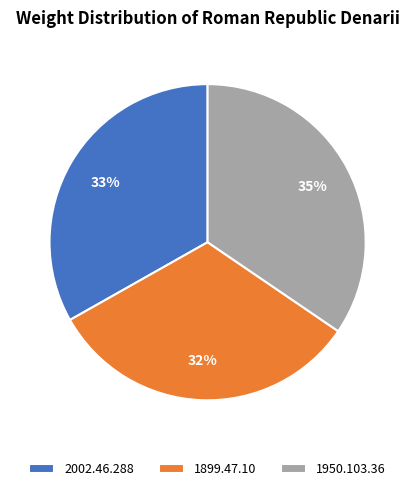

To the nearest percent, what is the combined percentage of 2002.46.288 and 1950.103.36?

68%